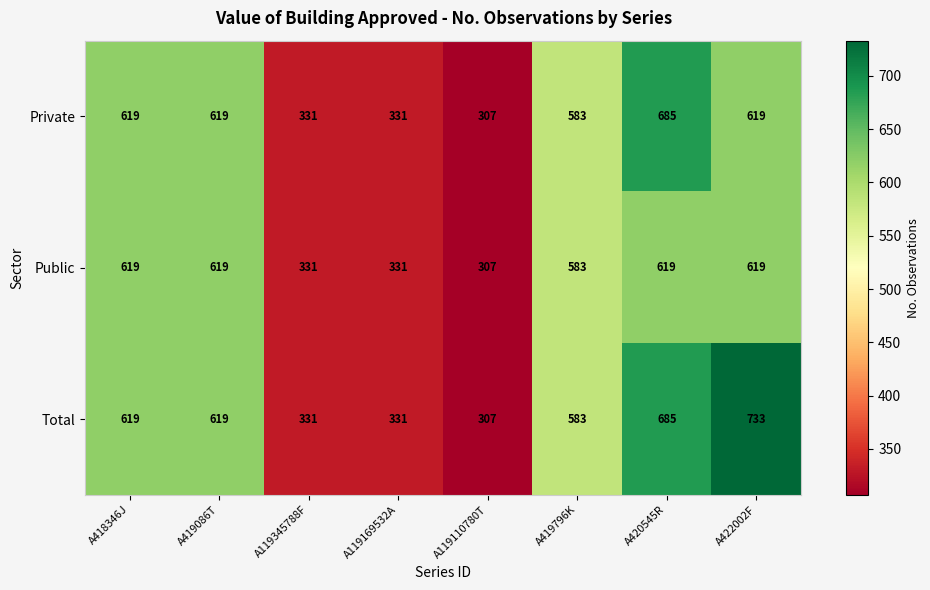

Which series has the largest range (max minus min)?

Total